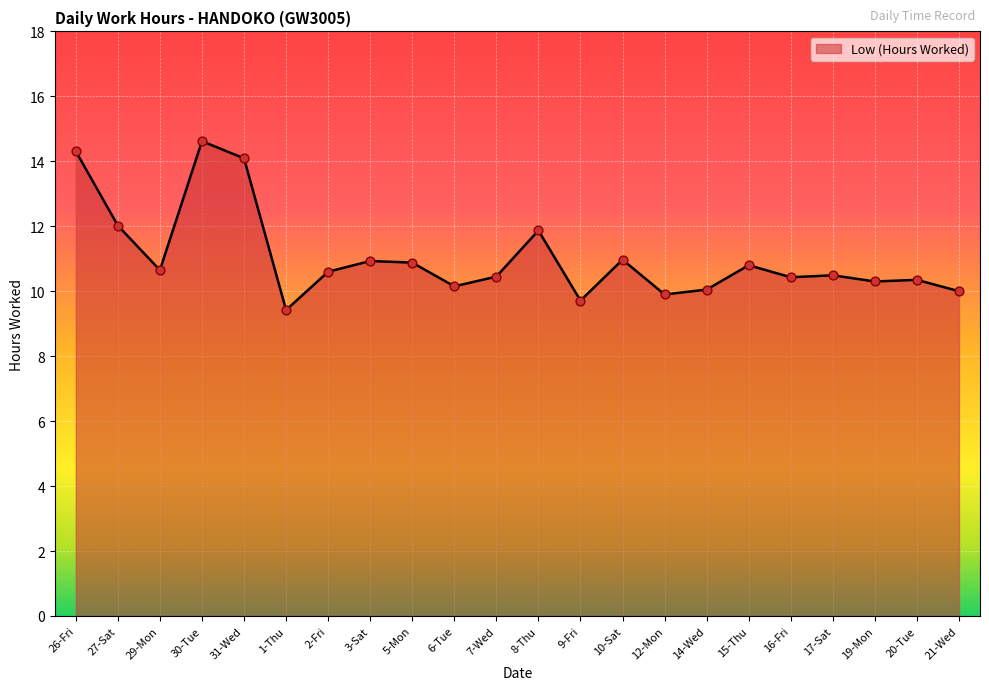

Approximately how many times larger is the value at 10-Sat compared to 8-Thu?

0.9